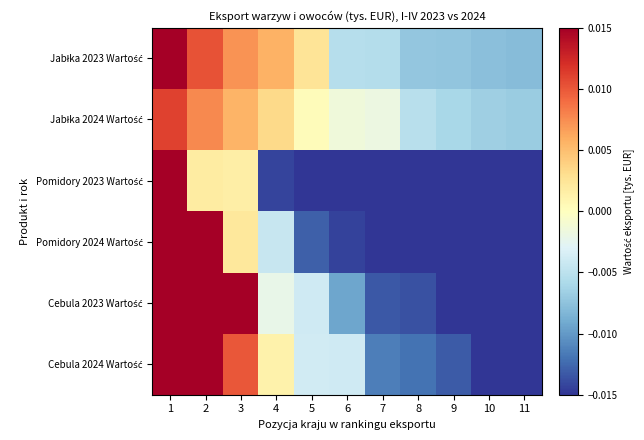

At which category is the sum across all series the highest?

1